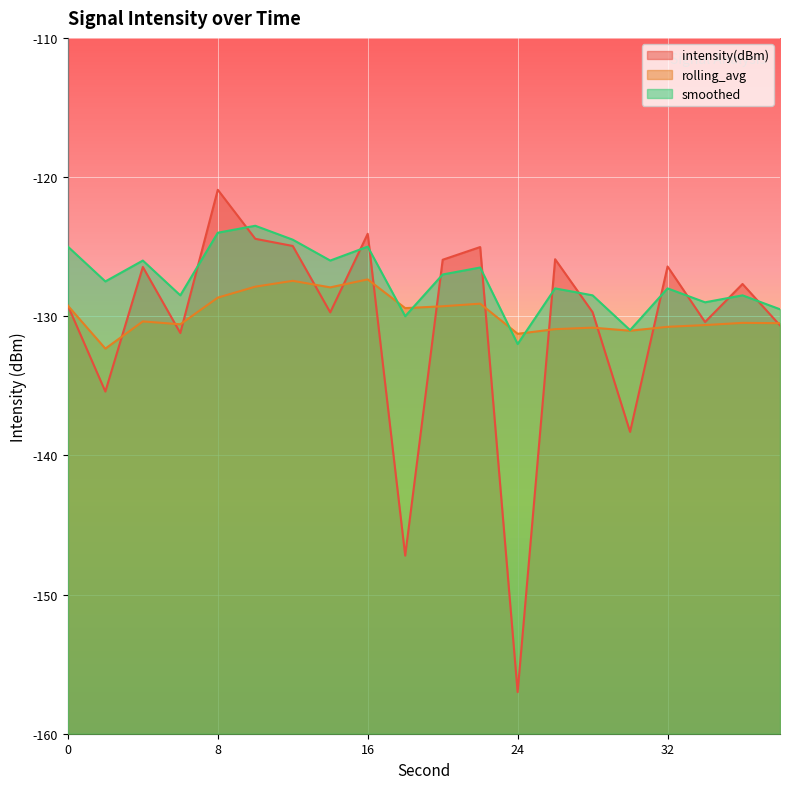

At which category is the sum across all series the highest?

8